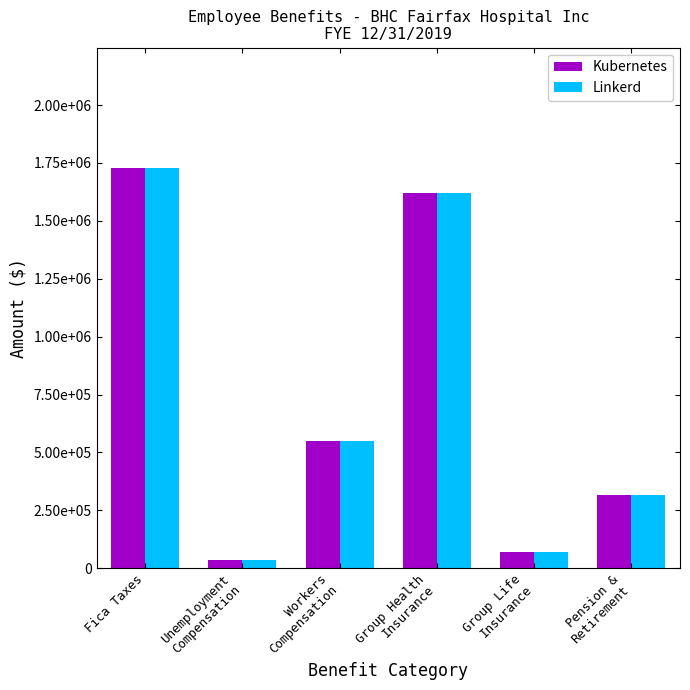

Which series has the widest spread of values?

Kubernetes